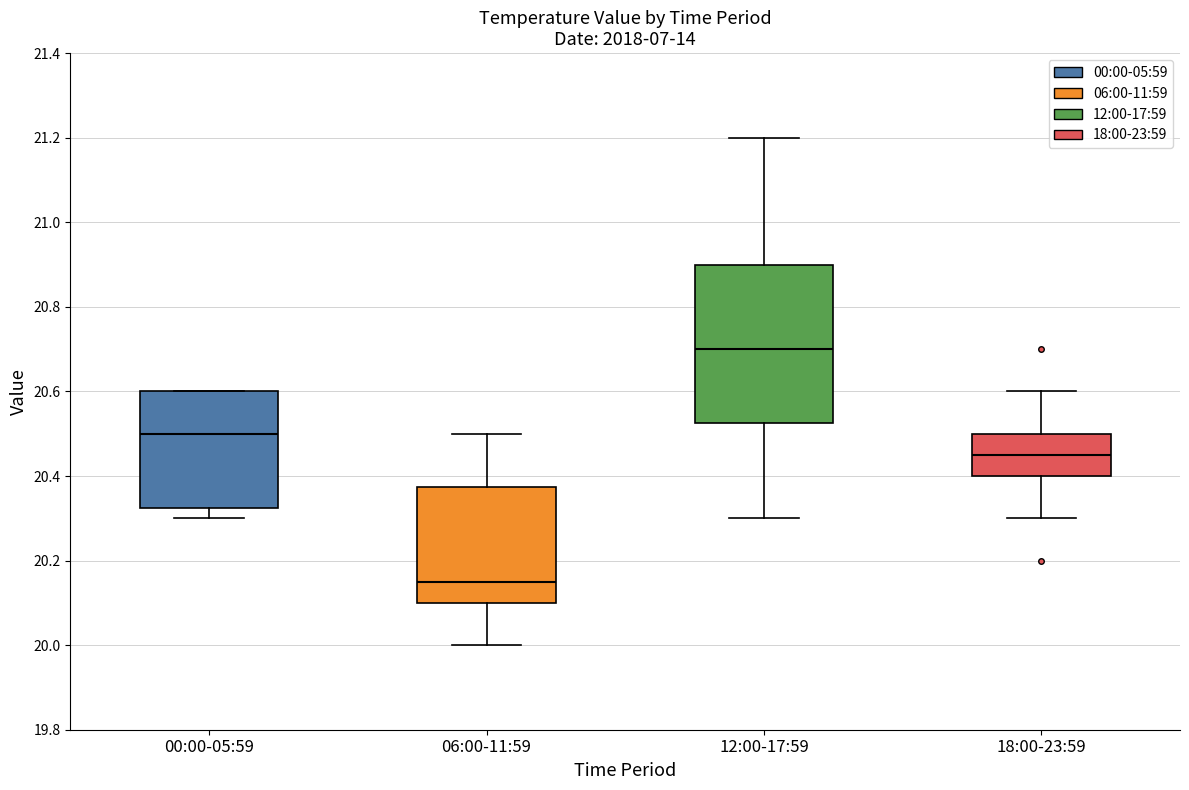

Reading left to right, transcribe this box plot: for each box, give where its median line is, the range the box spans, and where its two whiskers end, as read against the y-axis. The values are not printed on the chart, so give them approximately, as read against the axis.

00:00-05:59: median 20.50, box 20.32 to 20.60, whiskers 20.30 to 20.60
06:00-11:59: median 20.16, box 20.10 to 20.38, whiskers 20.00 to 20.50
12:00-17:59: median 20.70, box 20.52 to 20.90, whiskers 20.30 to 21.20
18:00-23:59: median 20.46, box 20.40 to 20.50, whiskers 20.30 to 20.60